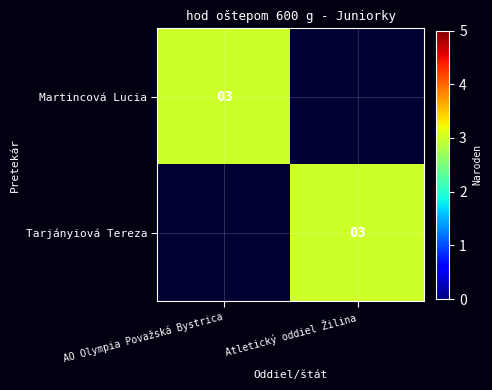

At which category does the chart reach its peak across all series?

AO Olympia Považská Bystrica